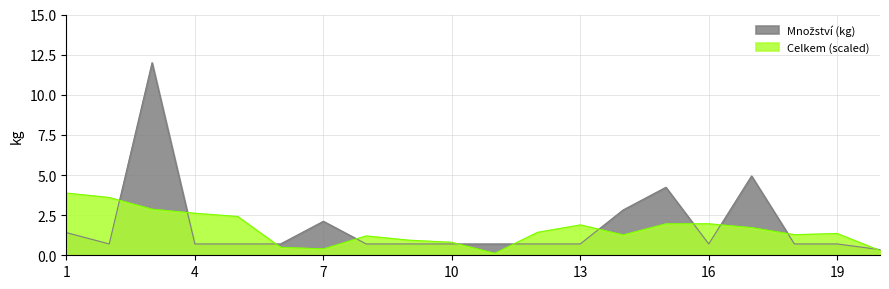

What is the value of the 19th point from the left?

0.7